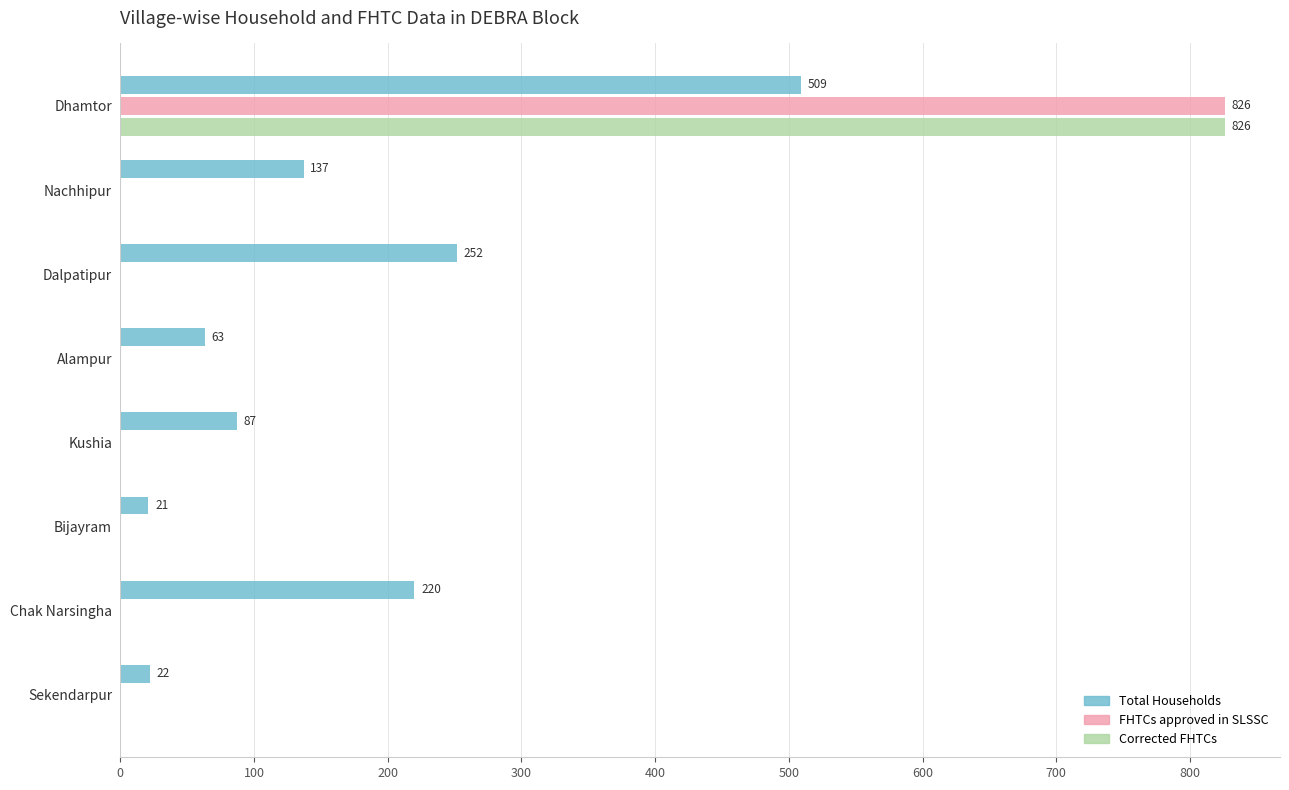

What is the sum of all Corrected FHTCs values?

826